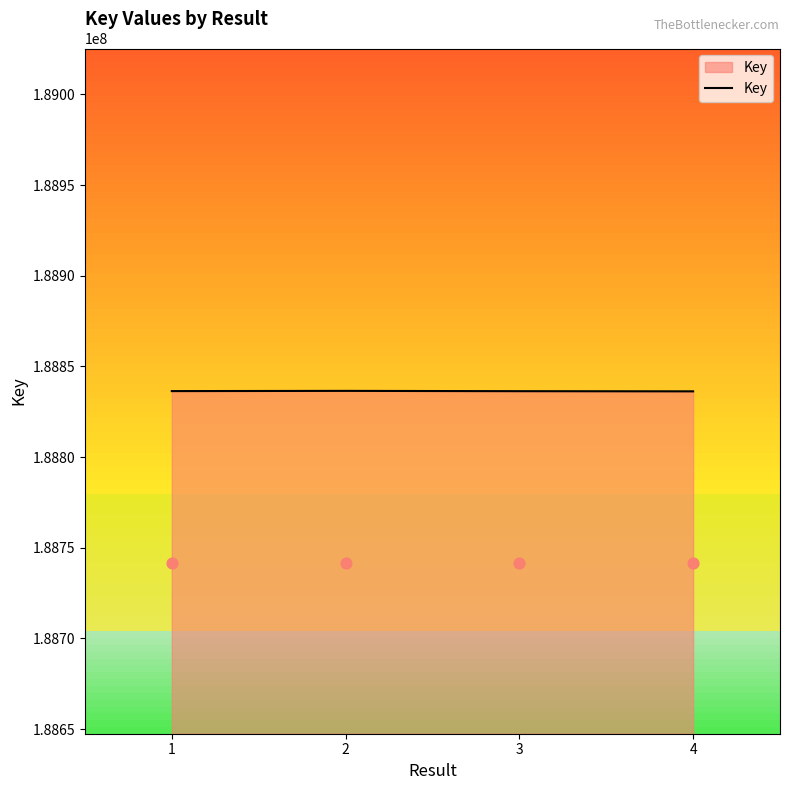

Between 2 and 1, which is larger?

2